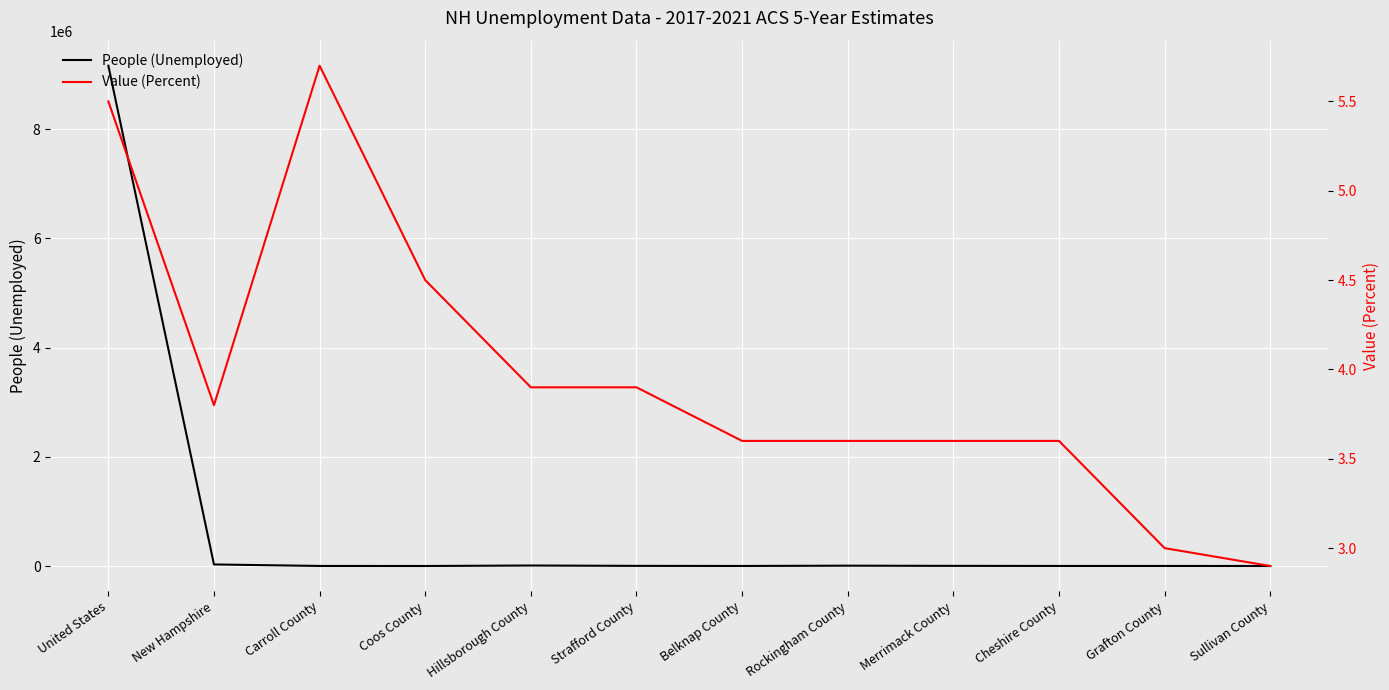

At which category is the sum across all series the highest?

United States